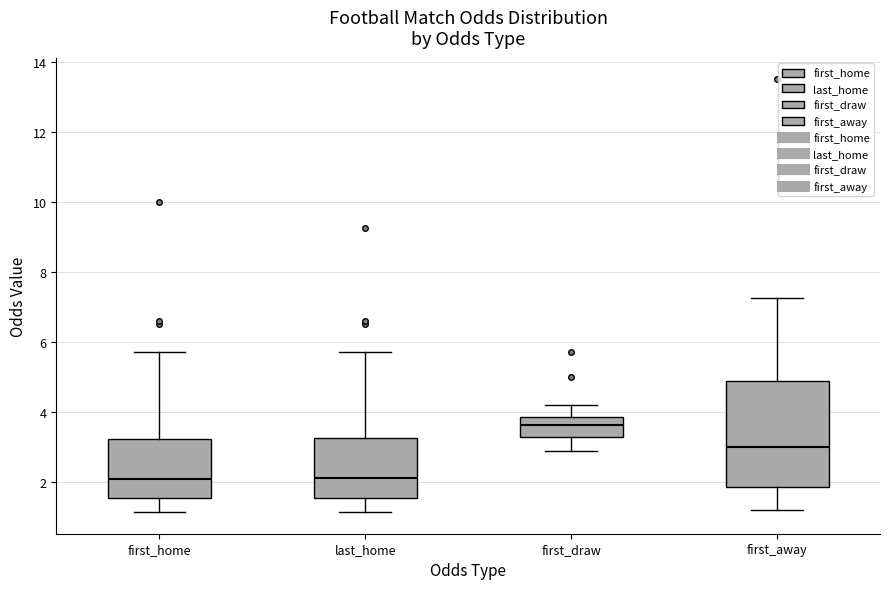

Reading left to right, read every box against the y-axis: the position of its median line, the range the box covers, and the ends of its whiskers. The values are not printed on the chart, so give them approximately, as read against the axis.

first_home: median 2.0, box 1.6 to 3.2, whiskers 1.2 to 5.8
last_home: median 2.2, box 1.6 to 3.2, whiskers 1.2 to 5.8
first_draw: median 3.6, box 3.2 to 3.8, whiskers 2.8 to 4.2
first_away: median 3.0, box 1.8 to 4.8, whiskers 1.2 to 7.2